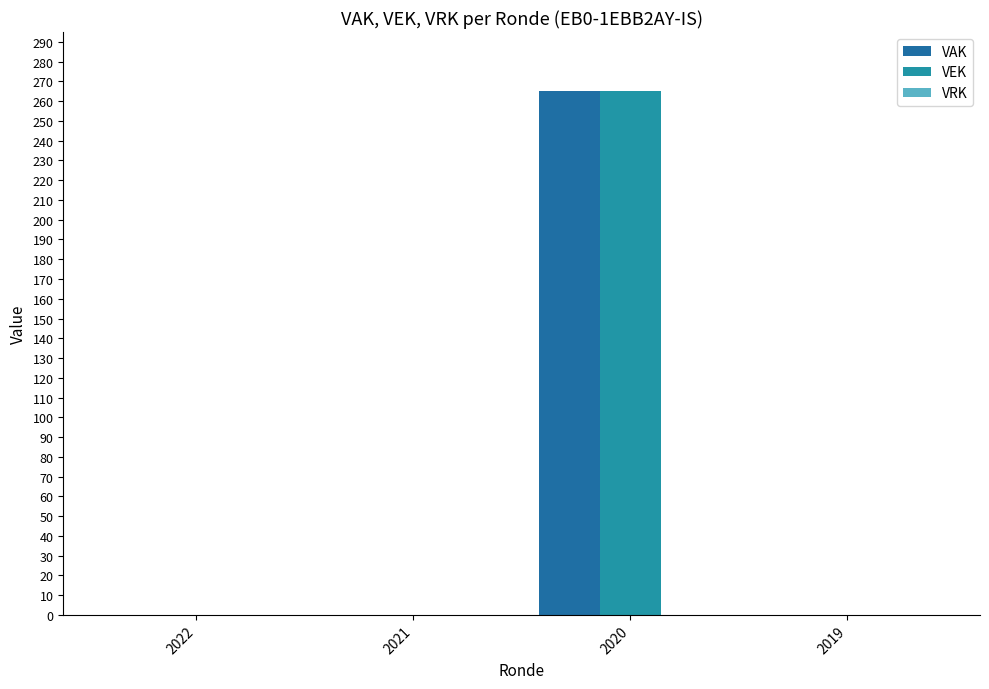

What is the sum of all VEK values?

265